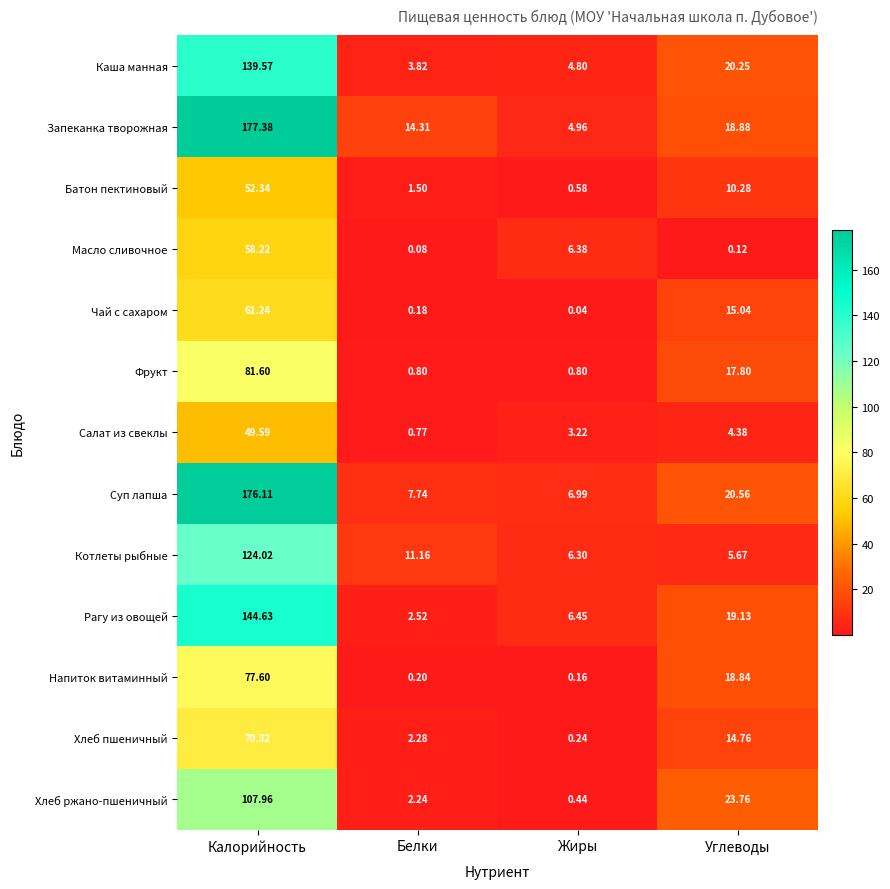

Which category has the highest value across all series?

Калорийность